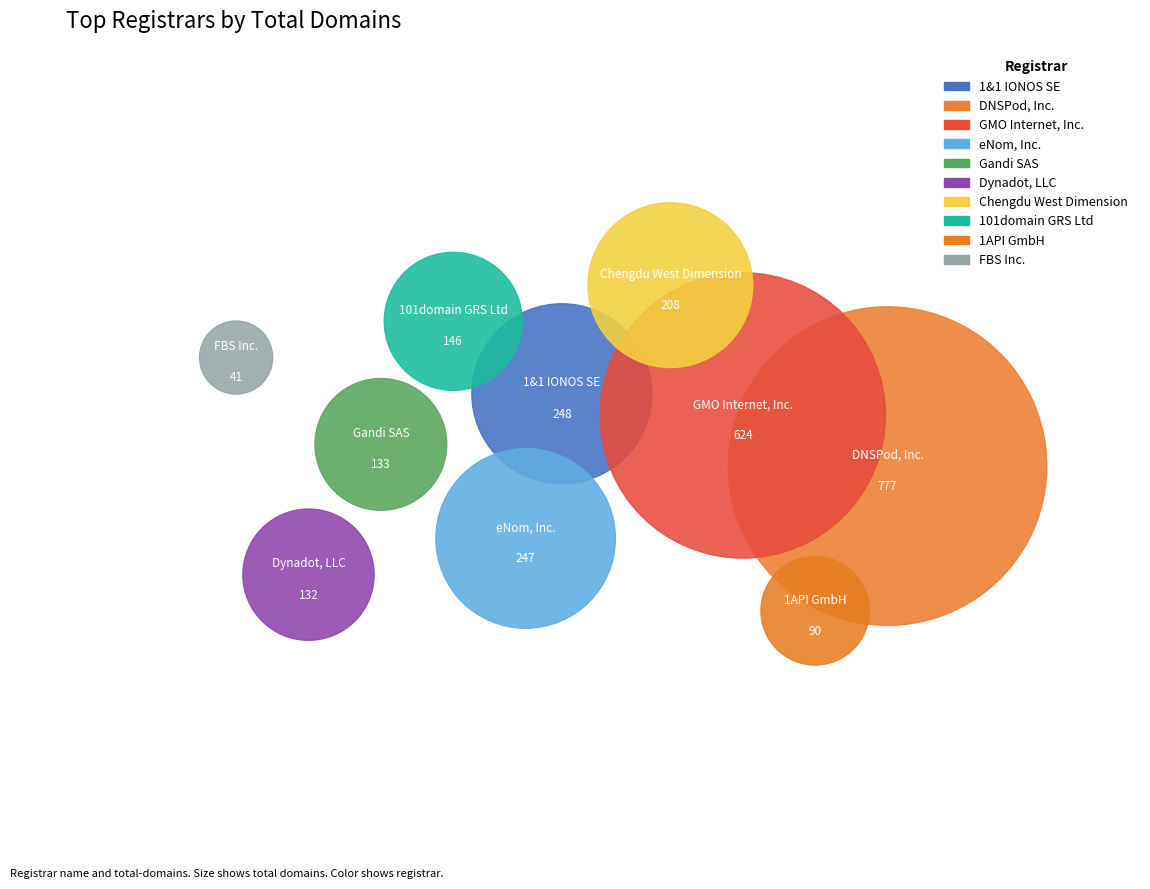

Is there a majority slice in this chart?

No